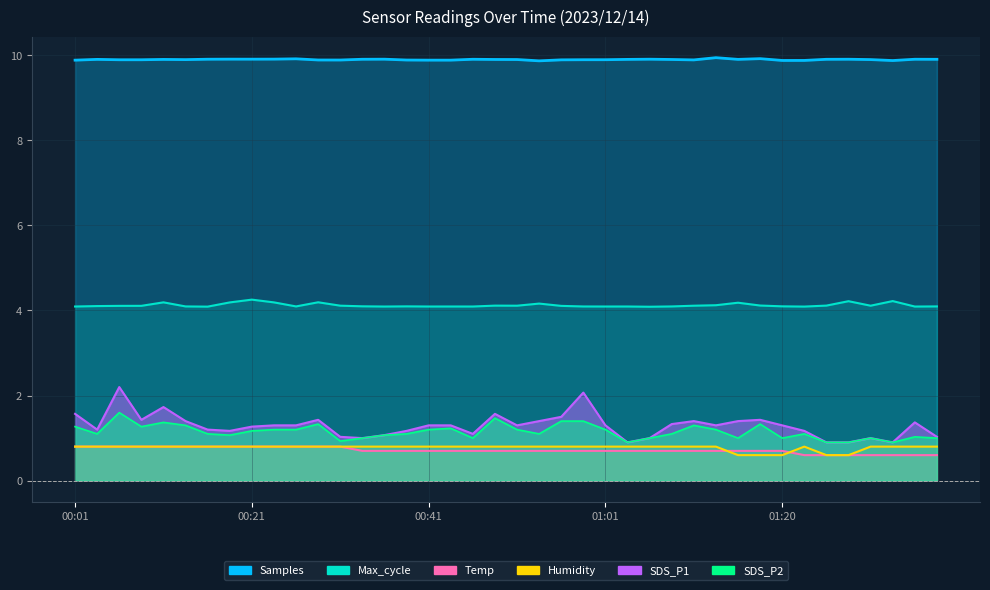

What position from the left is 00:09?

4